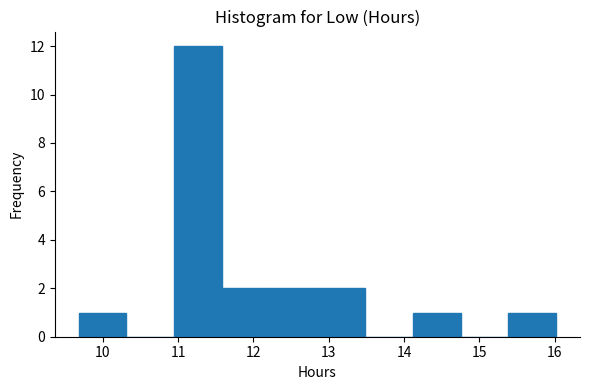

Over which range of the x-axis is the bar tallest?

10.9 to 11.6